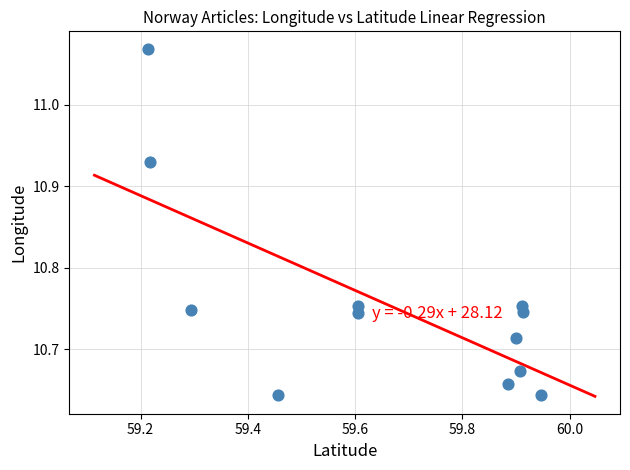

What is the range of X values (max minus min)?

0.7